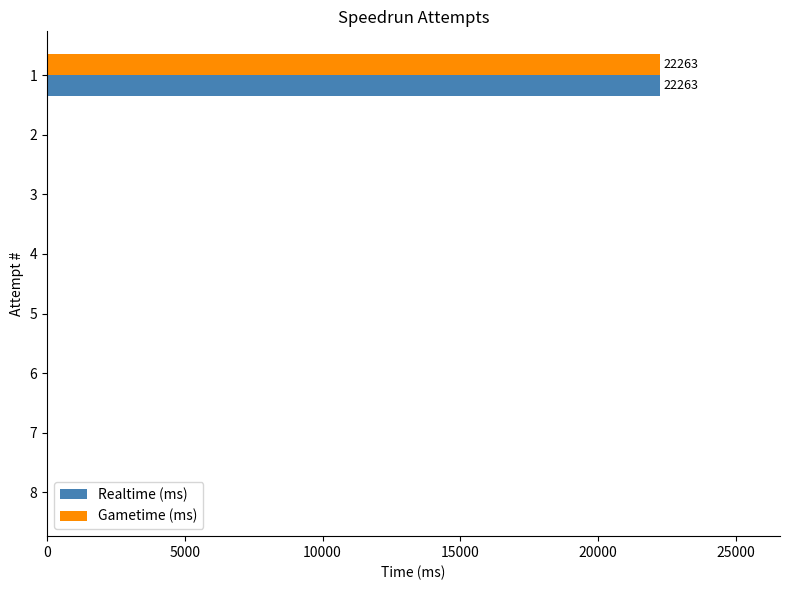

What is the greatest value displayed?

22263